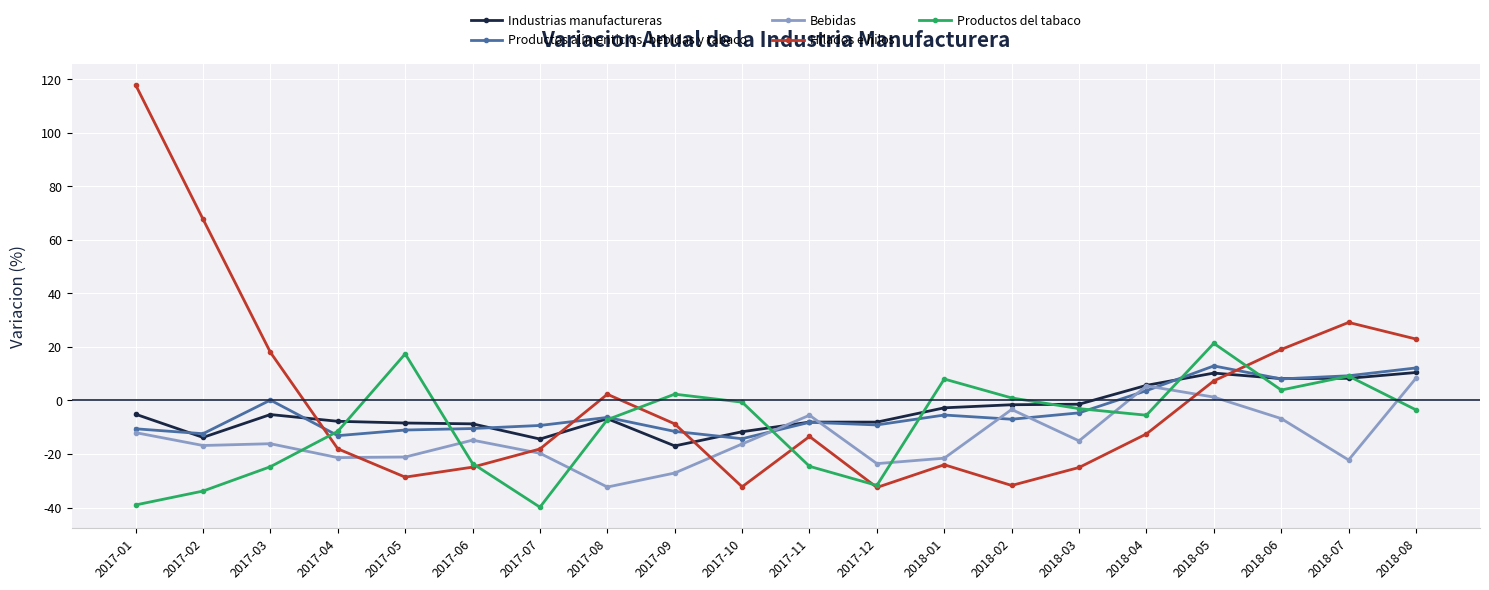

At which category does Hilados e hilos reach its first local valley?

2017-05